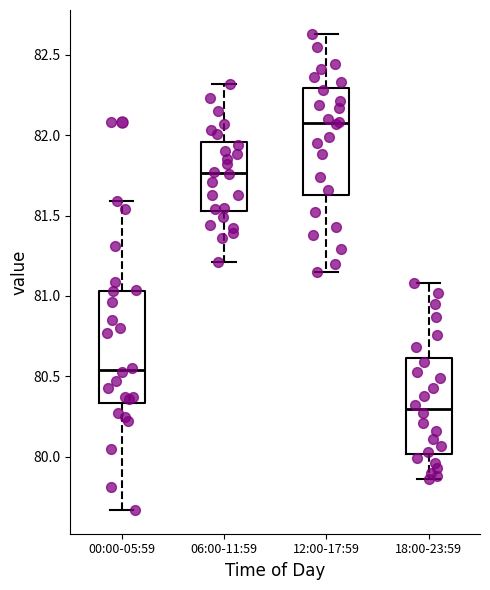

Reading left to right, read every box against the y-axis: the position of its median line, the range the box covers, and the ends of its whiskers. The values are not printed on the chart, so give them approximately, as read against the axis.

00:00-05:59: median 80.55, box 80.35 to 81.05, whiskers 79.65 to 81.60
06:00-11:59: median 81.75, box 81.55 to 81.95, whiskers 81.20 to 82.30
12:00-17:59: median 82.10, box 81.65 to 82.30, whiskers 81.15 to 82.65
18:00-23:59: median 80.30, box 80.00 to 80.60, whiskers 79.85 to 81.10